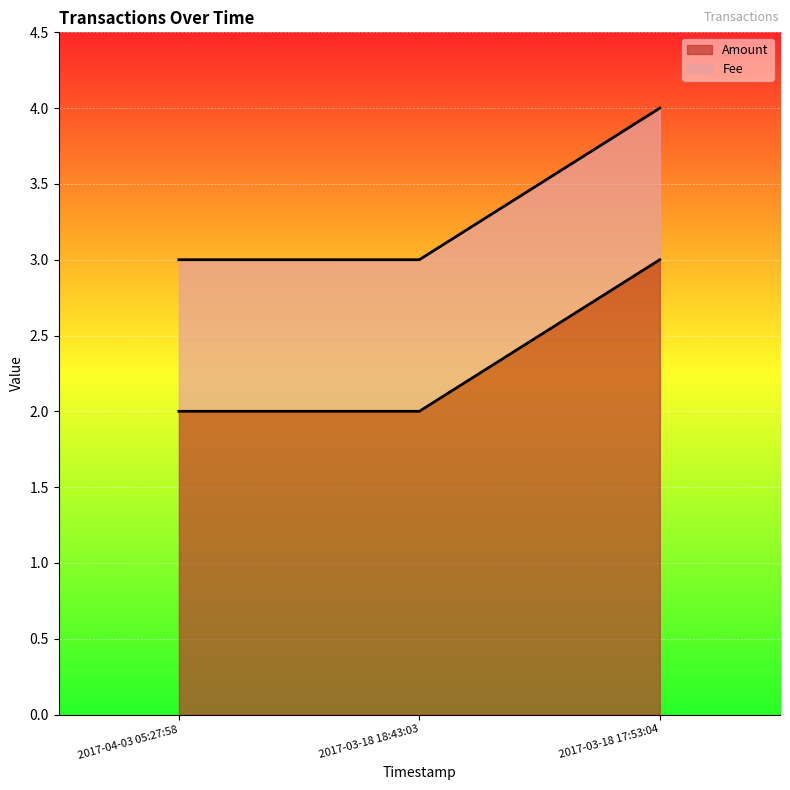

What is the label of the 2nd point from the right?

2017-03-18 18:43:03